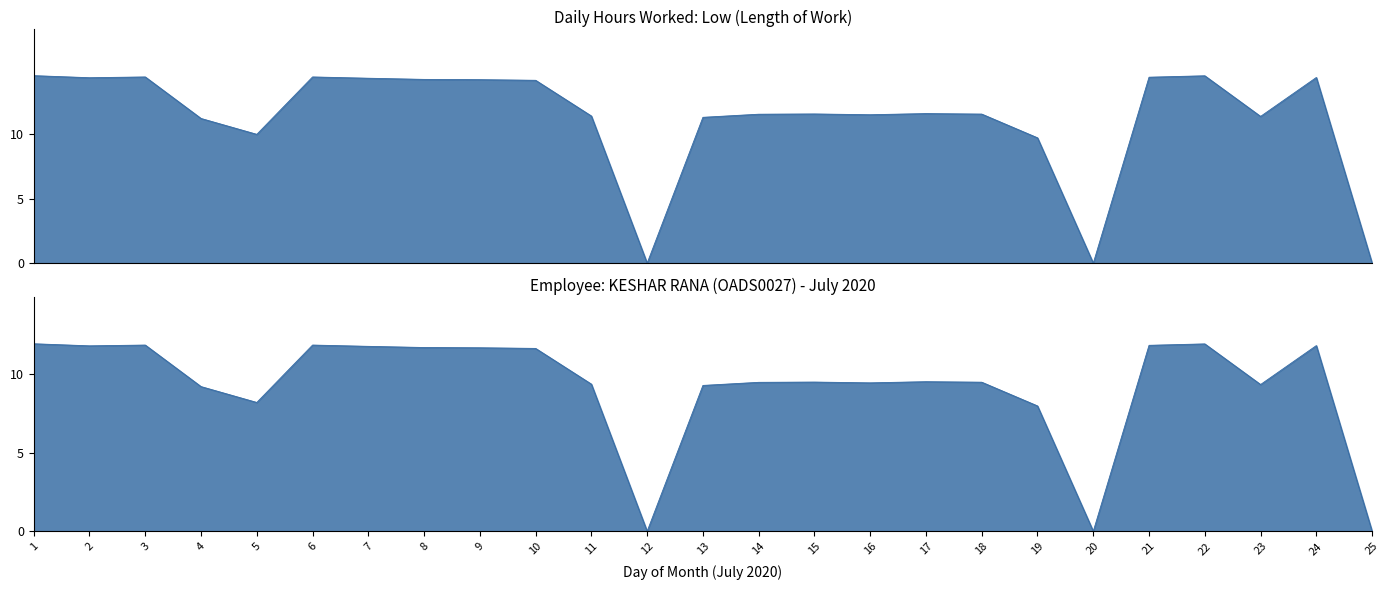

Which label corresponds to the largest value in the chart?

1